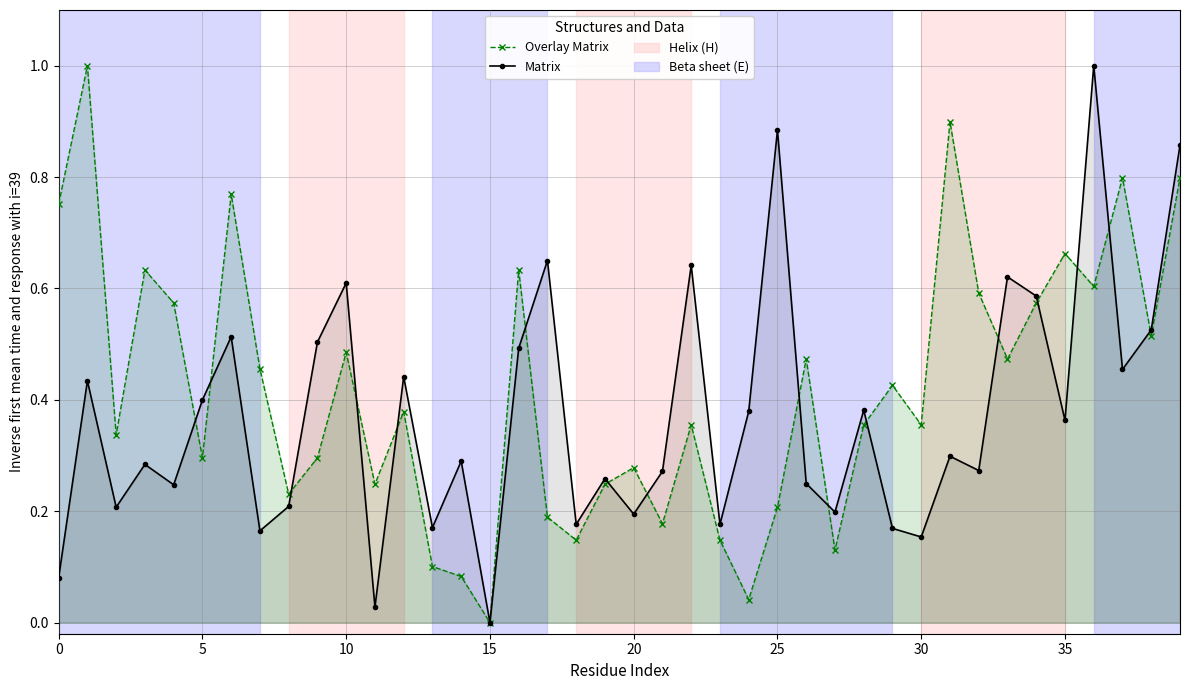

How many lines are shown in the chart?

2